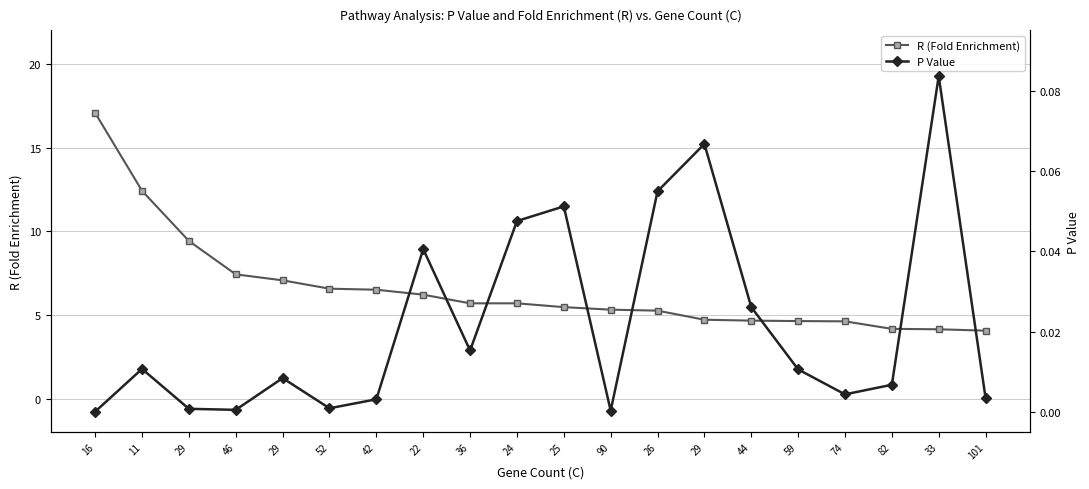

How many categories are shown in the chart?

20